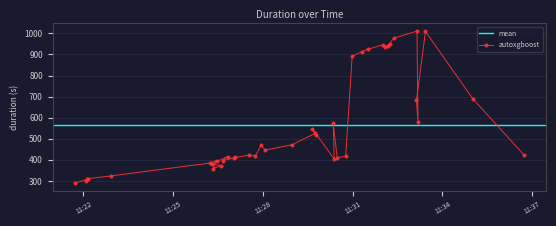

What is the maximum value shown in the chart?

1010.9